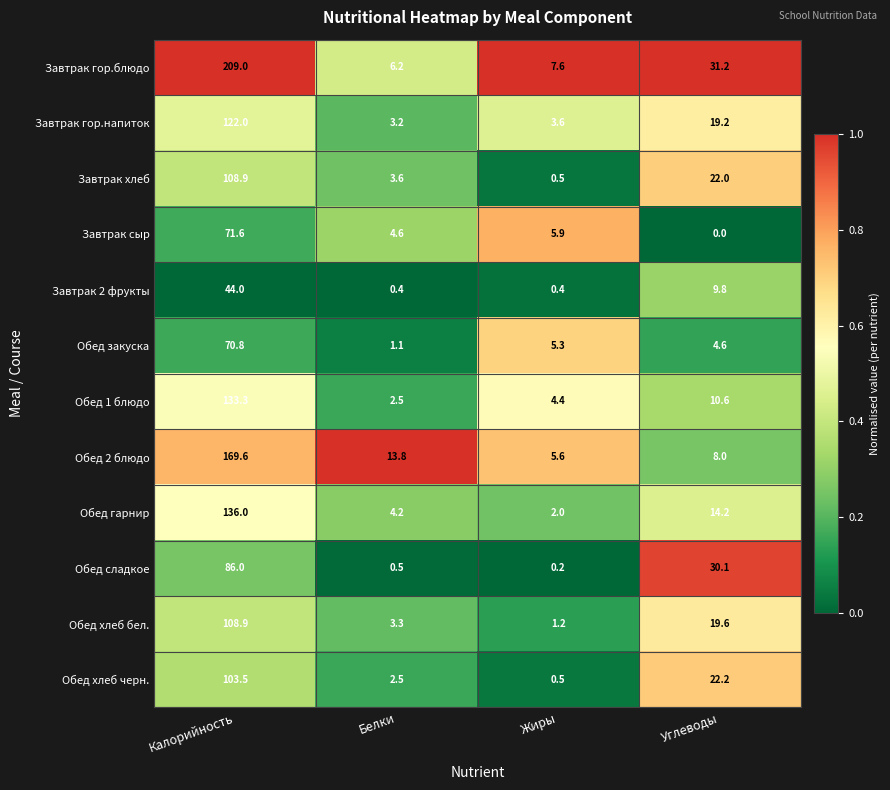

What is the total value across all series at Углеводы?

191.5